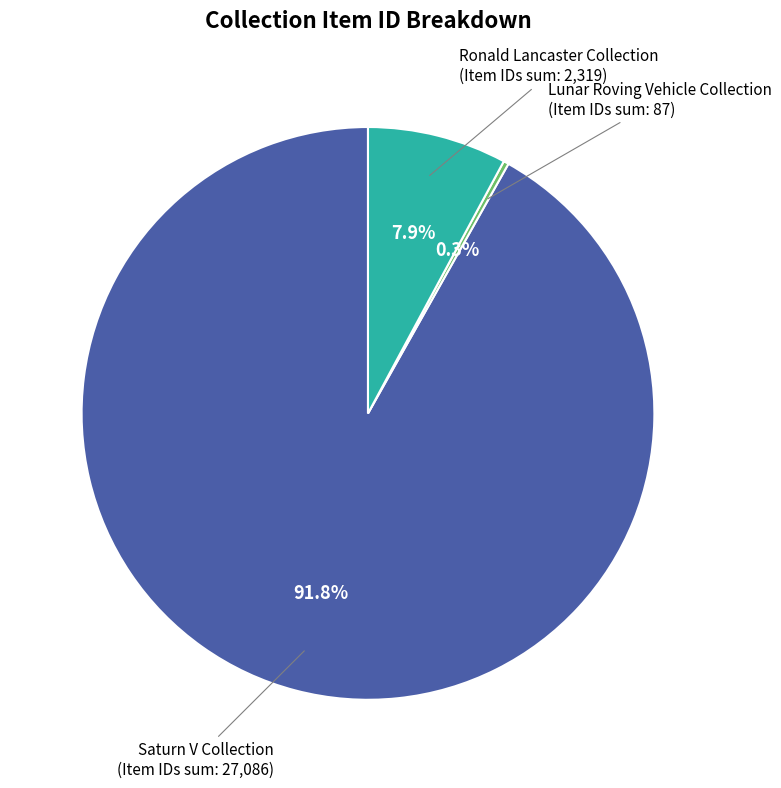

Does any single category account for the majority?

Yes